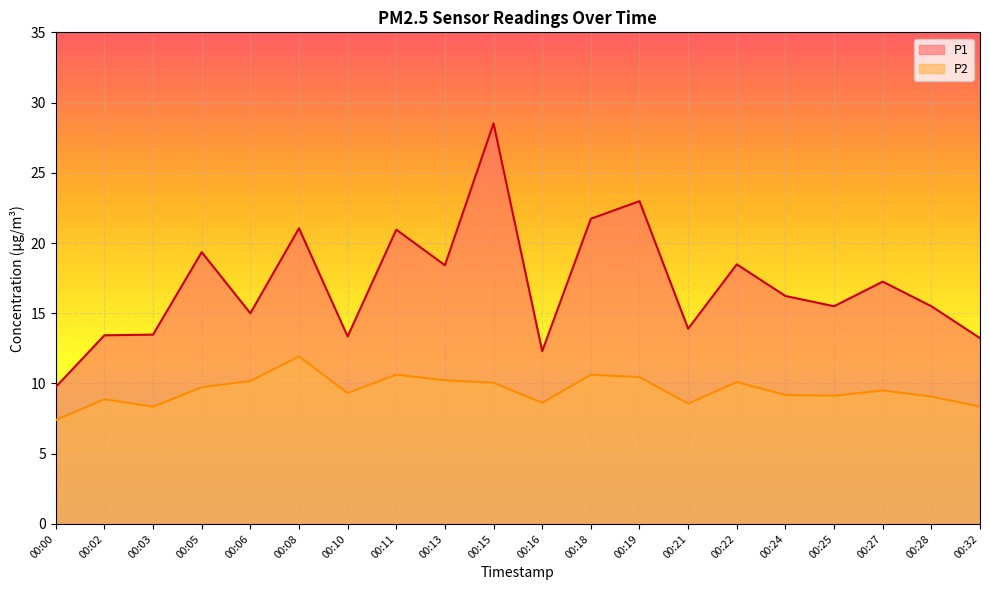

What is the value of the P2 point at the 5th from the left?

10.2